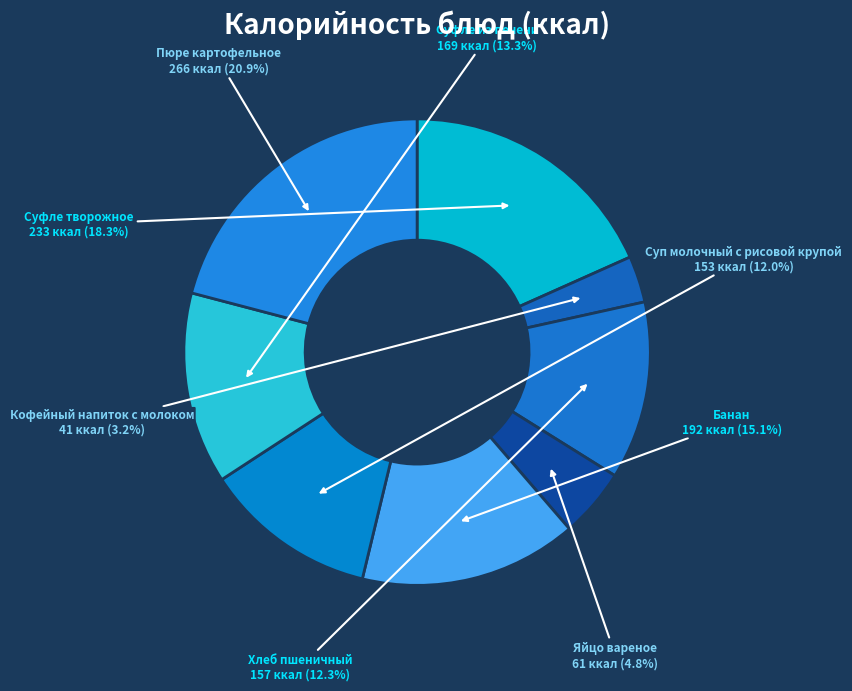

To the nearest percent, what is the average slice percentage?

12%